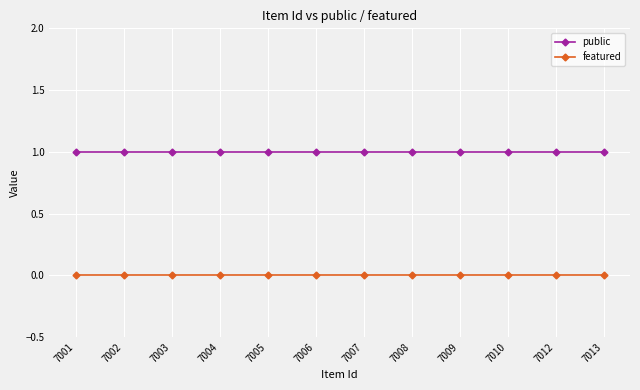

What are all the series names shown in the legend?

public, featured